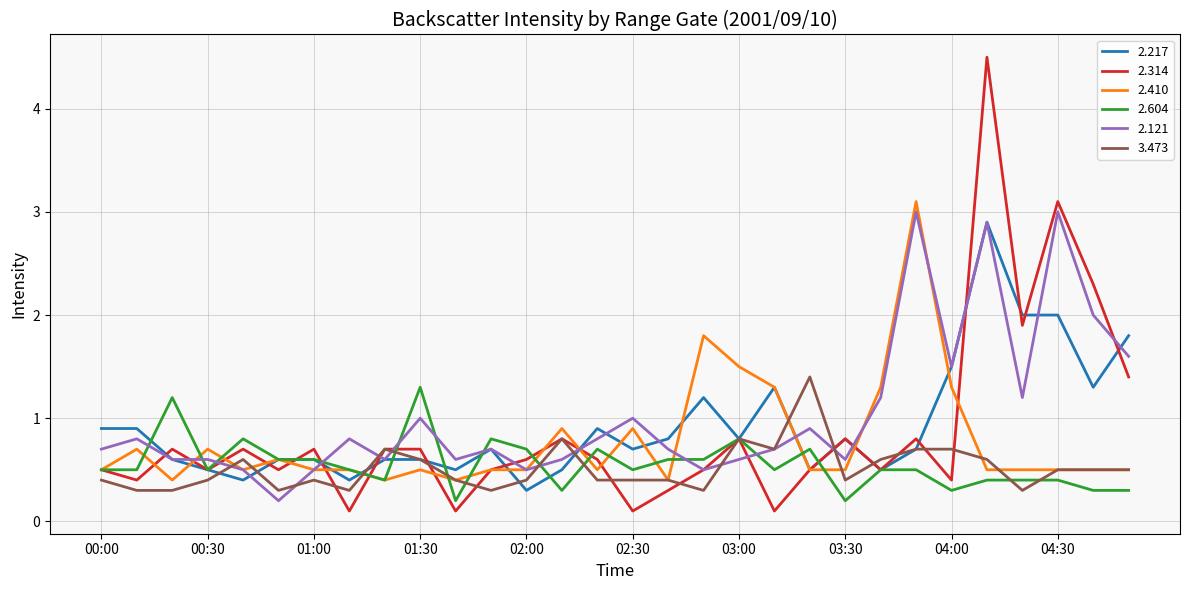

How many distinct data groups are displayed?

6